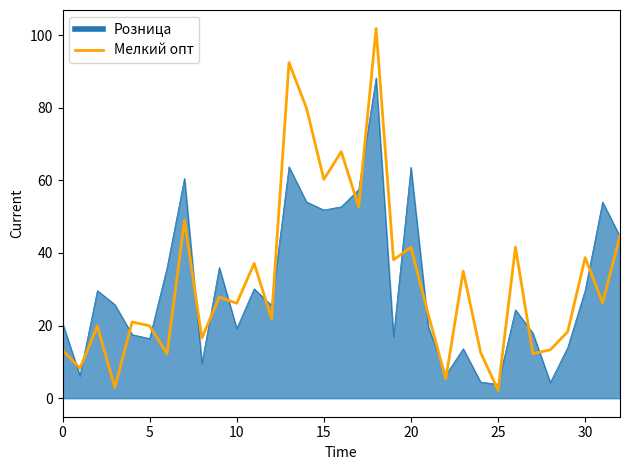

Which series has the largest range (max minus min)?

Мелкий опт